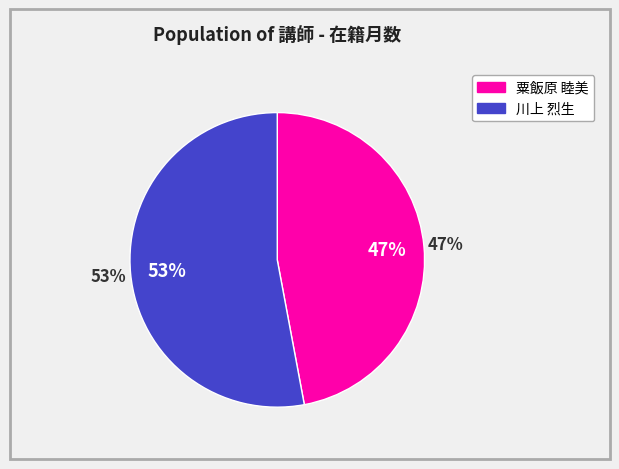

The 粟飯原 睦美 slice represents 34% of the pie. True or false?

False